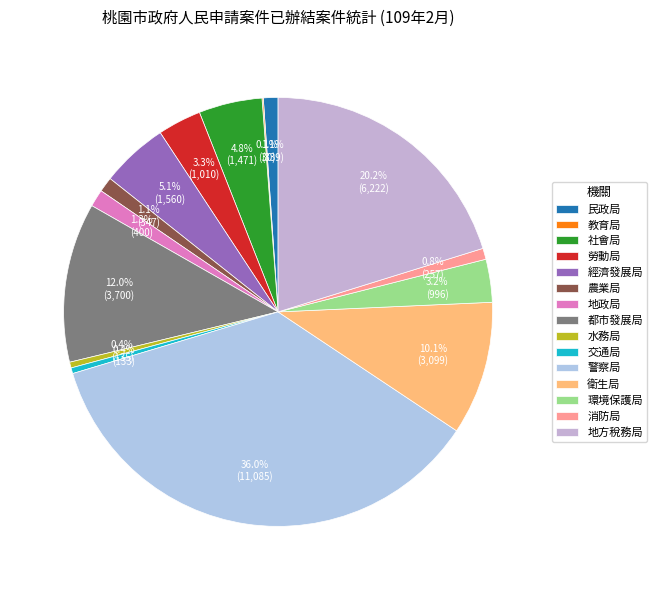

Rank the categories by value from highest to lowest.

警察局, 地方稅務局, 都市發展局, 衛生局, 經濟發展局, 社會局, 勞動局, 環境保護局, 地政局, 農業局, 民政局, 消防局, 水務局, 交通局, 教育局